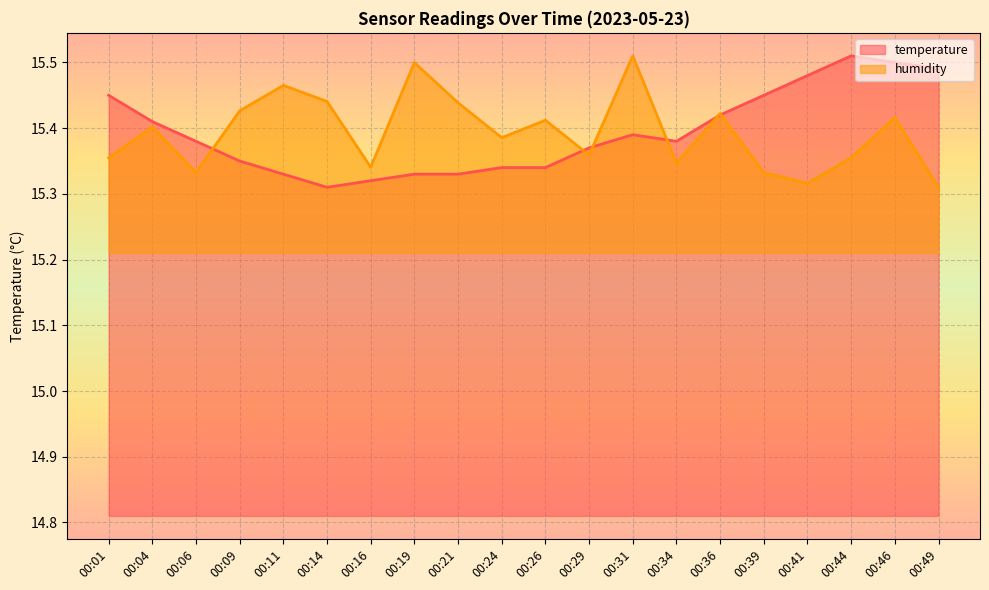

What are all the series names shown in the legend?

temperature, humidity